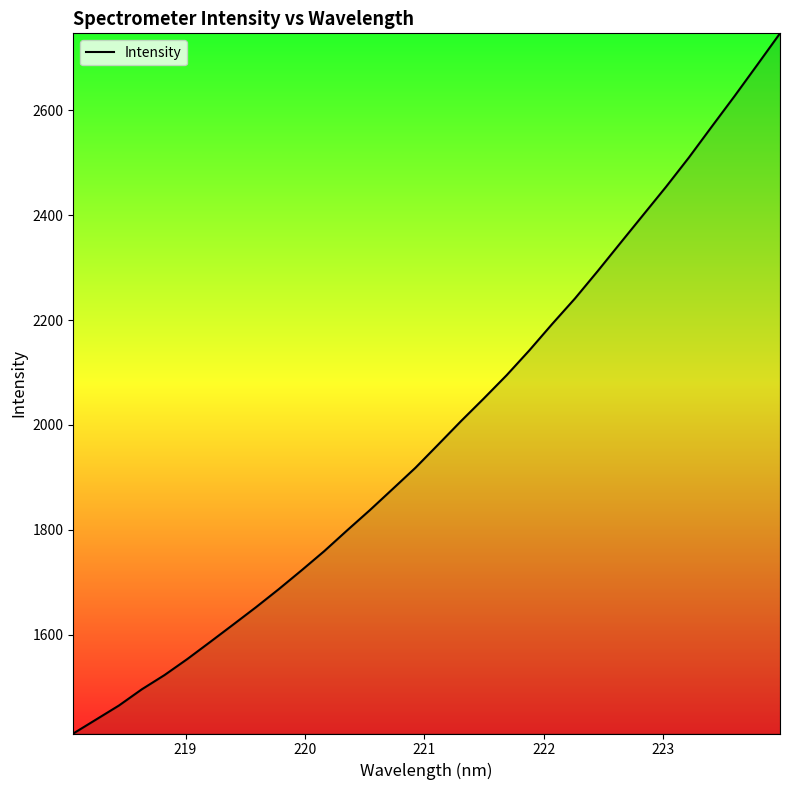

Reading left to right, transcribe all the data shown in this chart.

1411.5	1438.2	1464.9	1495.7	1523.0	1553.6	1586.2	1619.0	1652.2	1686.7	1722.6	1759.4	1798.9	1837.6	1877.9	1918.5	1962.8	2007.5	2050.7	2095.0	2142.6	2192.8	2241.4	2293.8	2347.6	2401.1	2454.6	2510.3	2569.0	2627.1	2686.9	2747.1